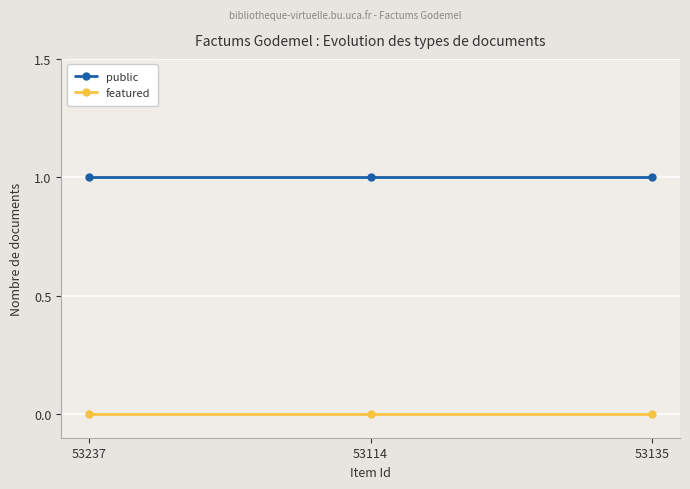

What is the sum of all public values?

3